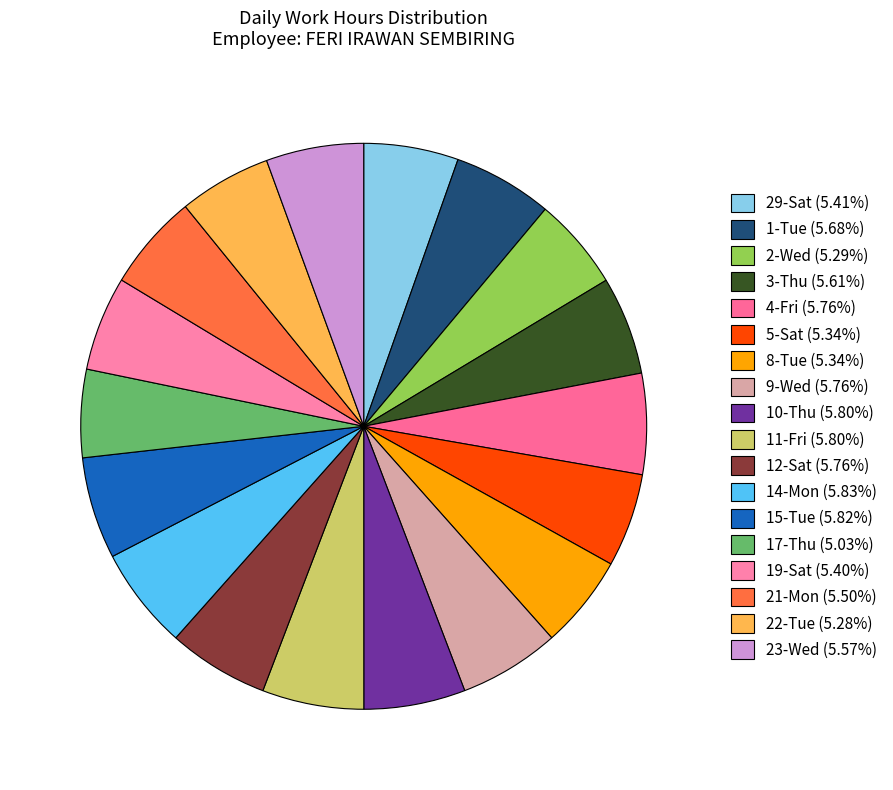

How many slices are in this pie chart?

18